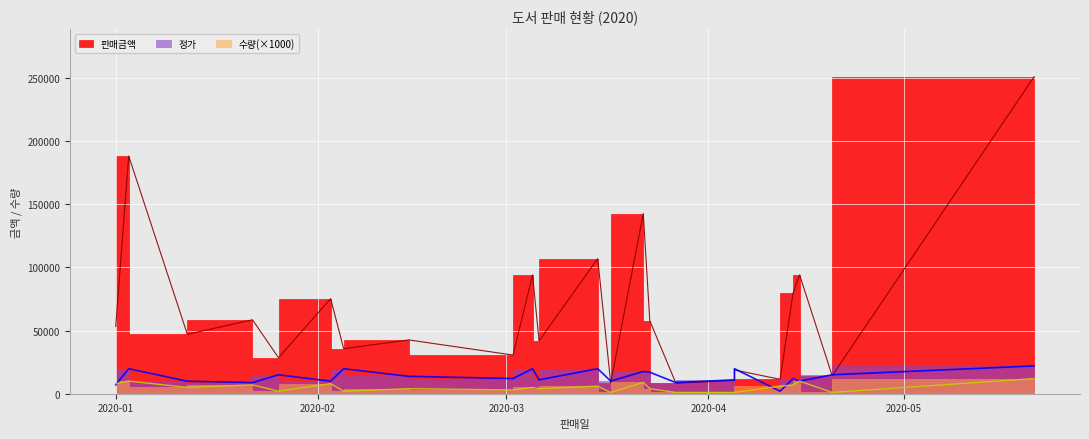

How many values in the 정가 series exceed 12000?

11